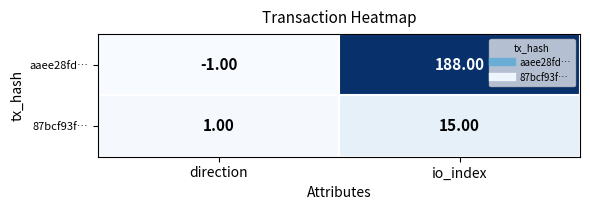

What is the greatest value displayed?

188